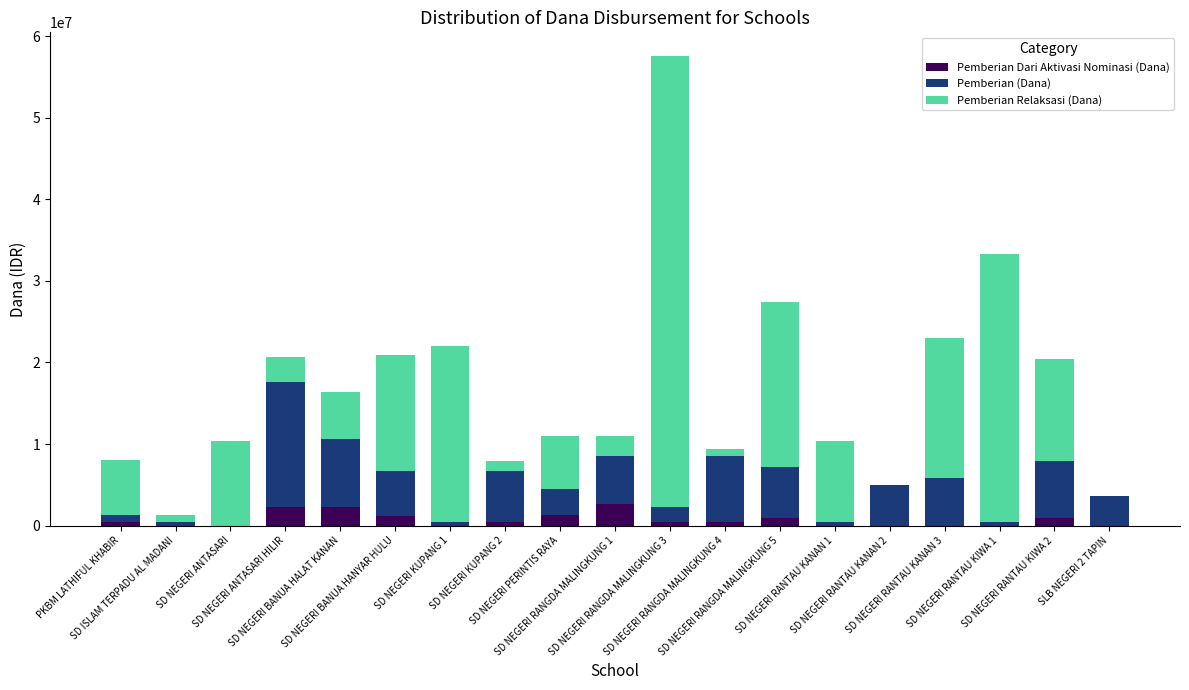

What is the highest value of the Pemberian Dari Aktivasi Nominasi (Dana) series?

2700000